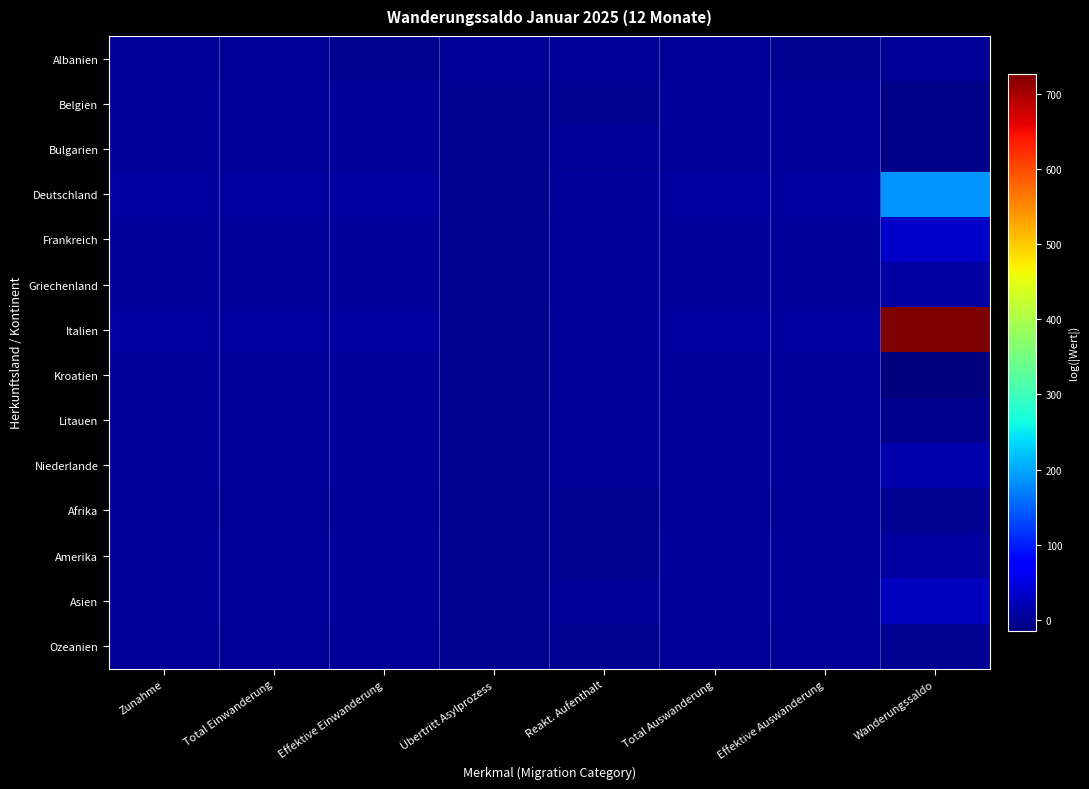

At how many categories does at least one series exceed 114?

1